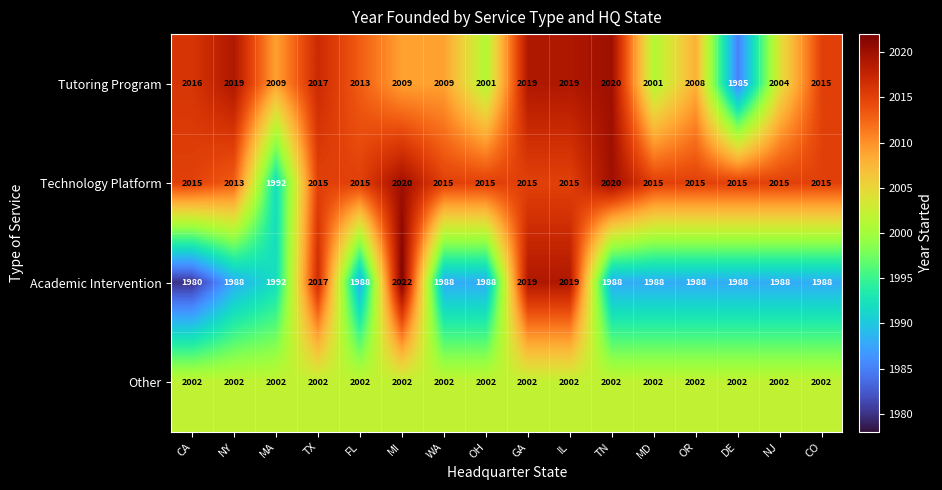

Where is Academic Intervention nearest to the value 2001?

MA